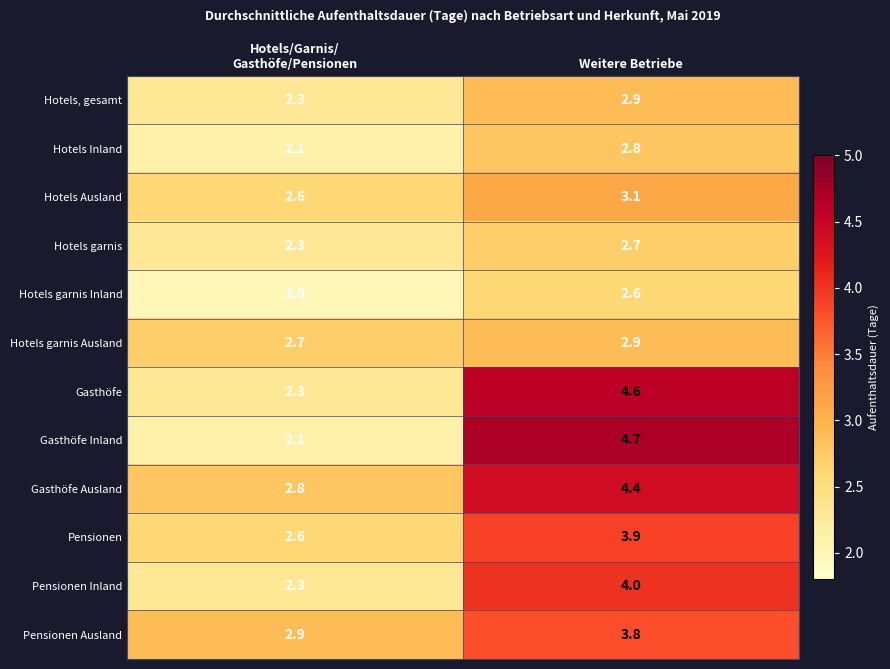

Which label corresponds to the largest value in the chart?

Weitere Betriebe